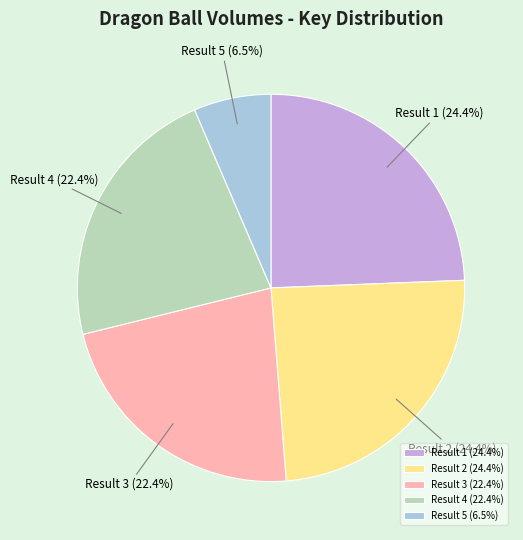

Which category has the smallest portion of the pie?

Result 5